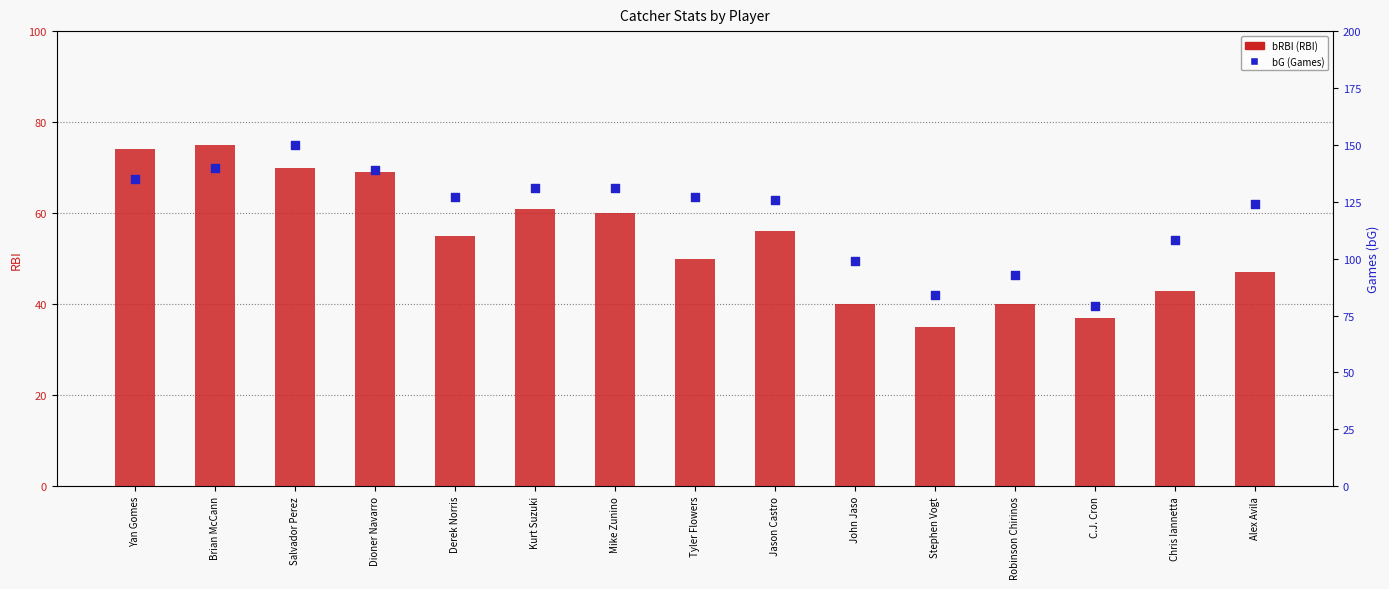

What is the total value across all series at Kurt Suzuki?

192